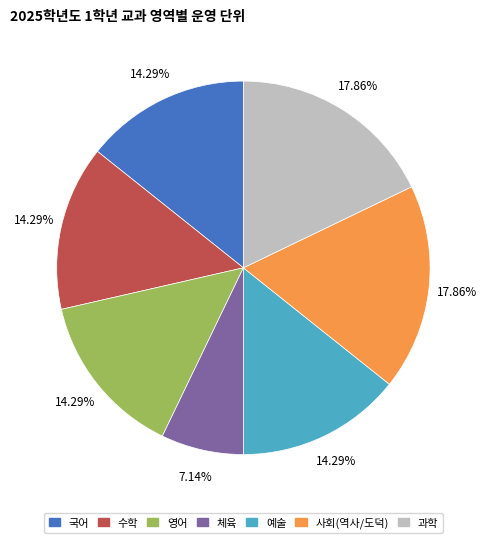

Is there any slice that represents more than half of the pie?

No